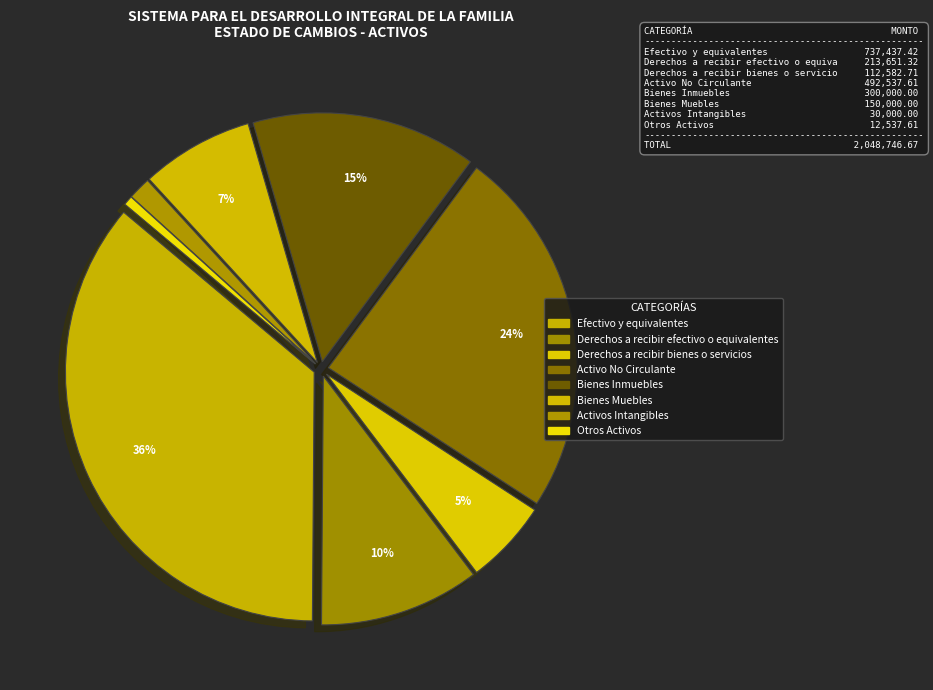

How many slices are in this pie chart?

8